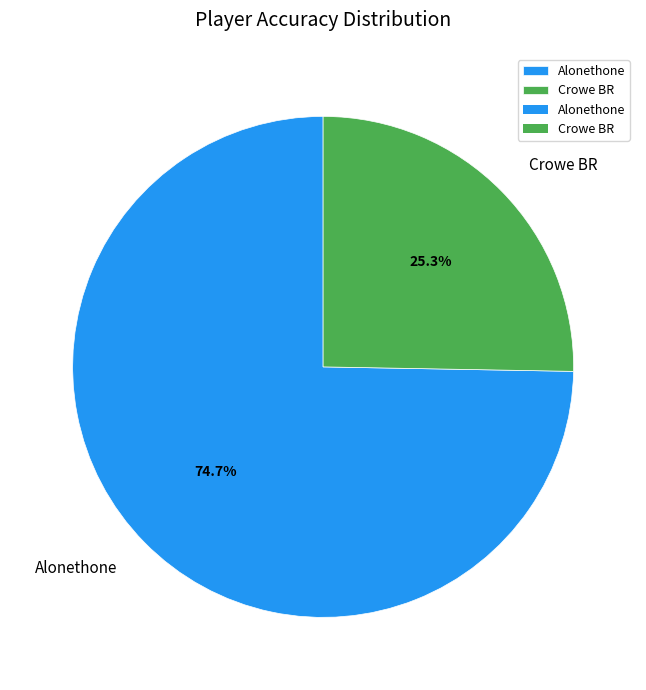

What percentage is NOT represented by Crowe BR?

74.7%